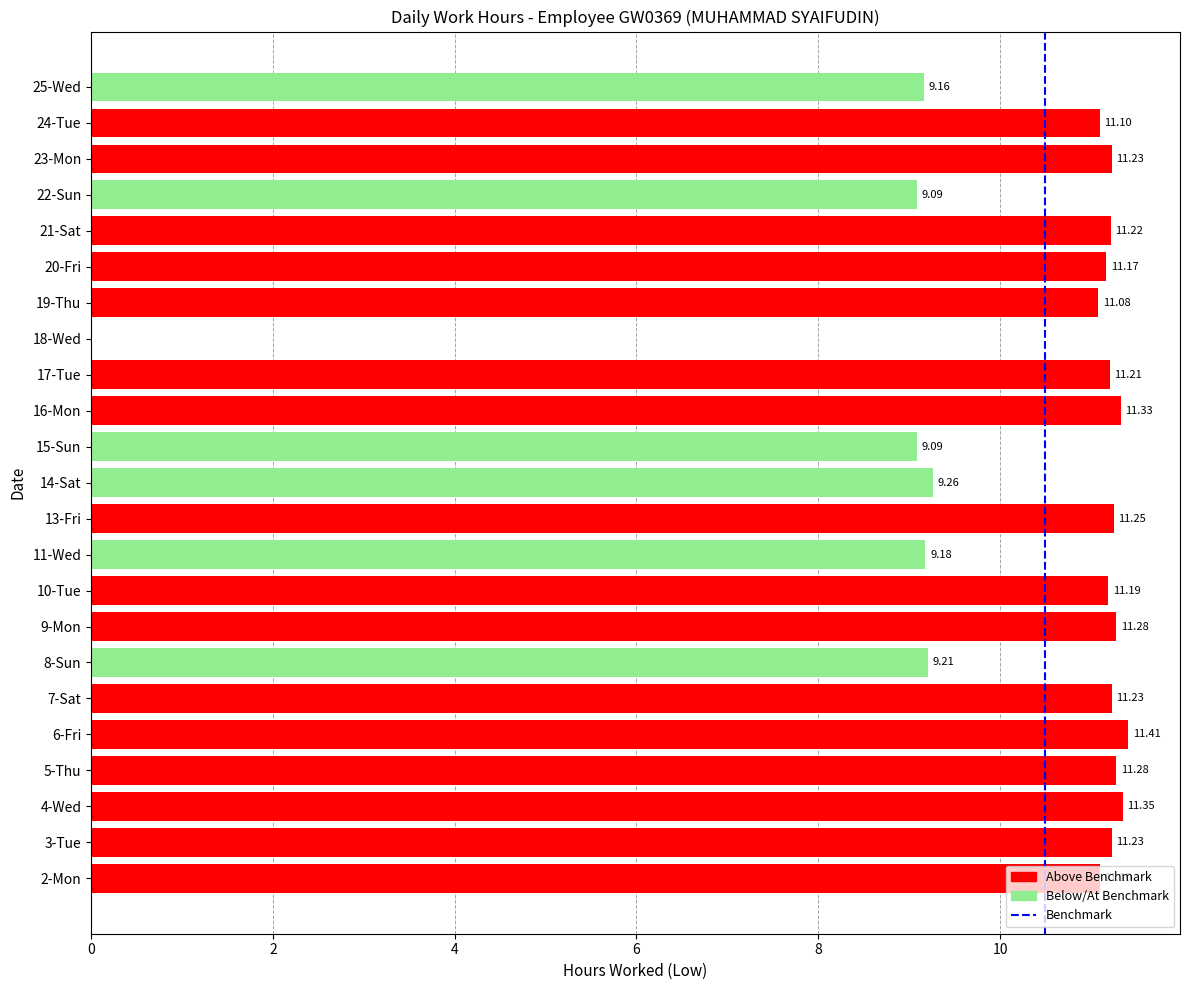

Are the bars grouped side by side (vs. stacked)?

No